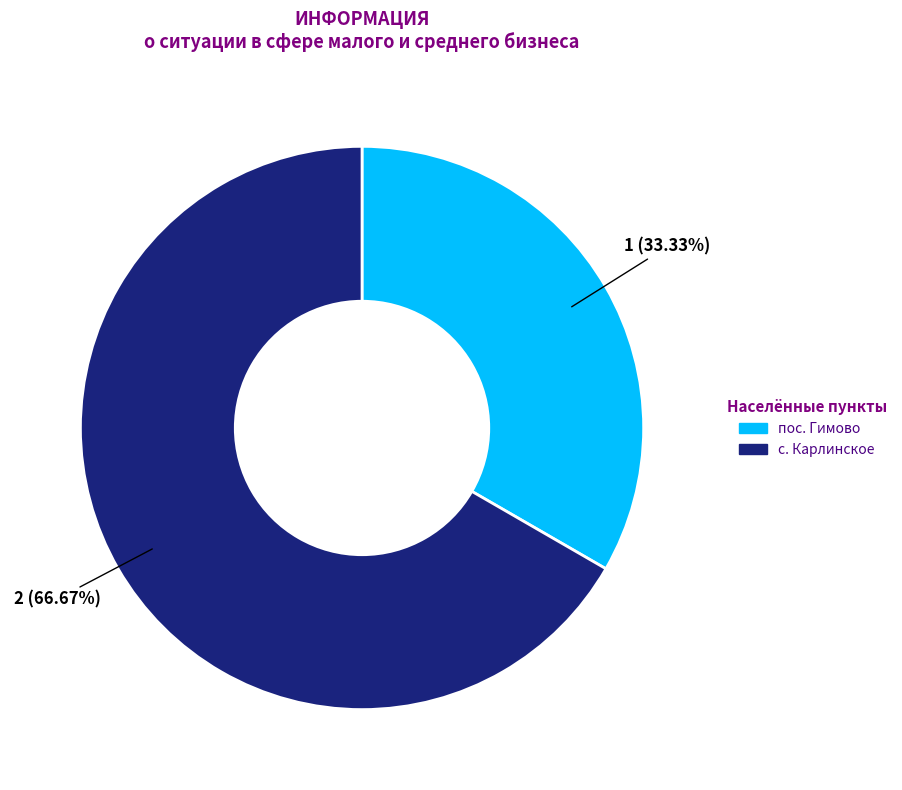

To the nearest percent, what is the difference between the largest and smallest slice percentages?

33%